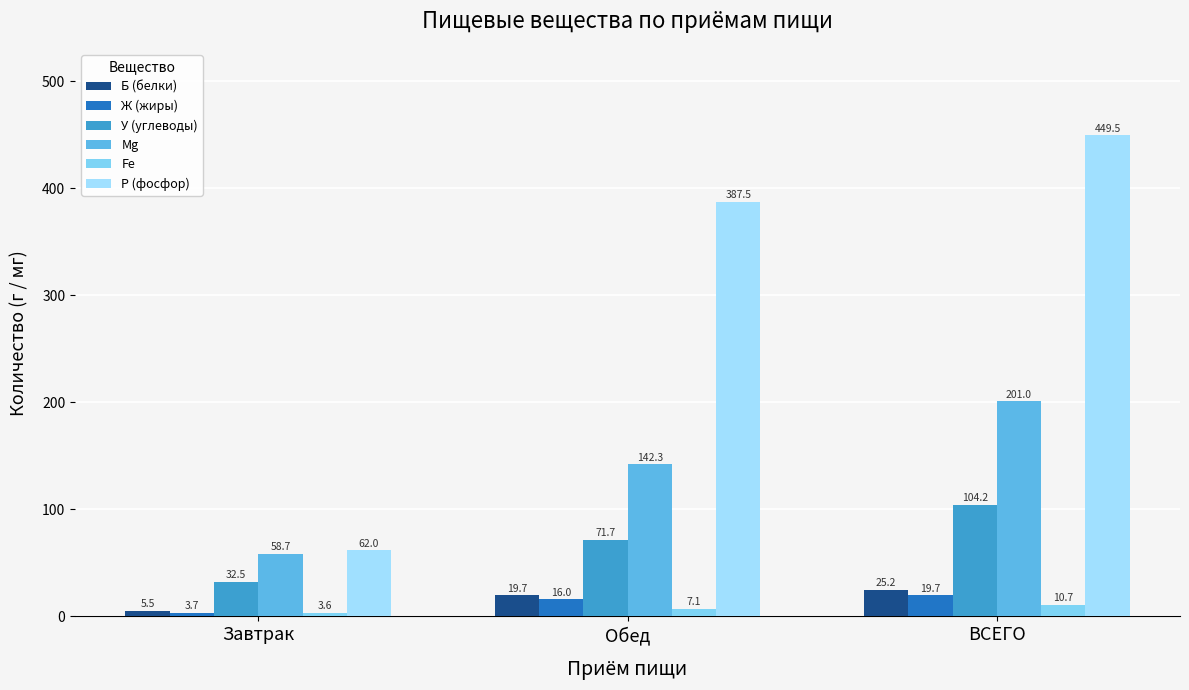

How many bars are there in total?

18